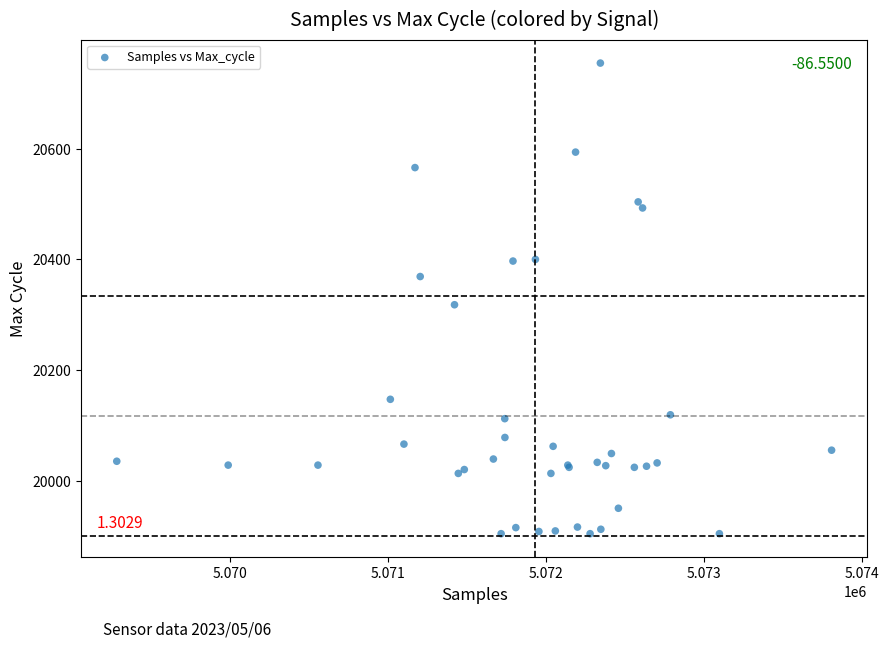

What Y value in the scatter plot is closest to 20329?

20318